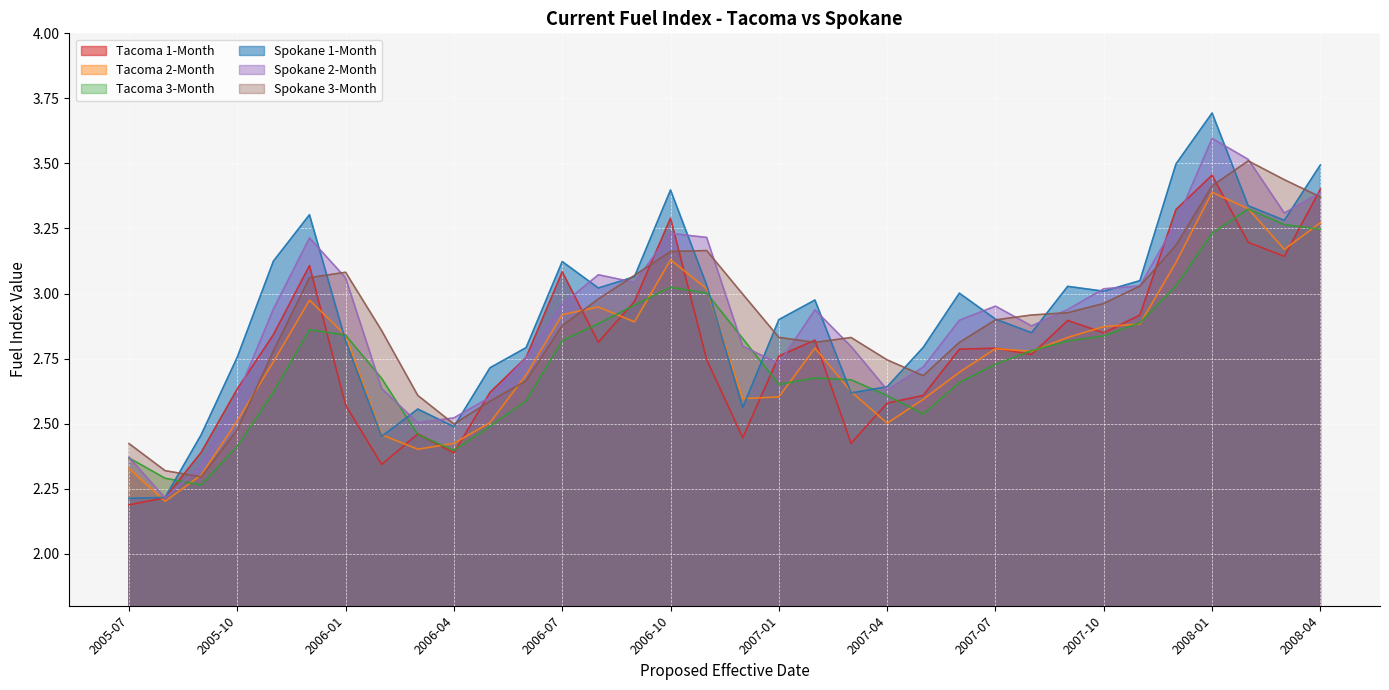

What is the highest value of the Tacoma 3-Month series?

3.3